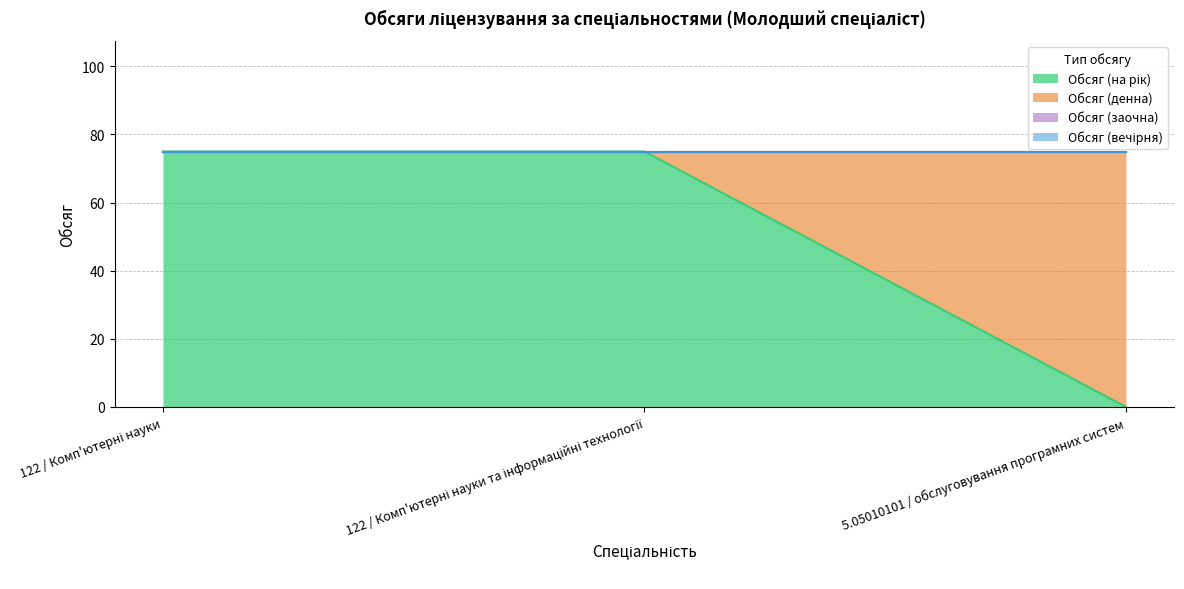

How many lines are shown in the chart?

4